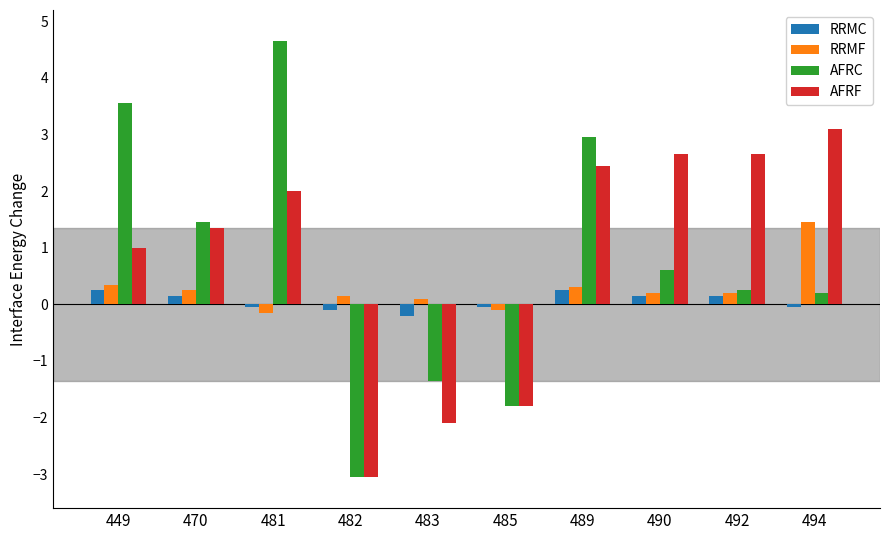

How many data points does each series have?

10